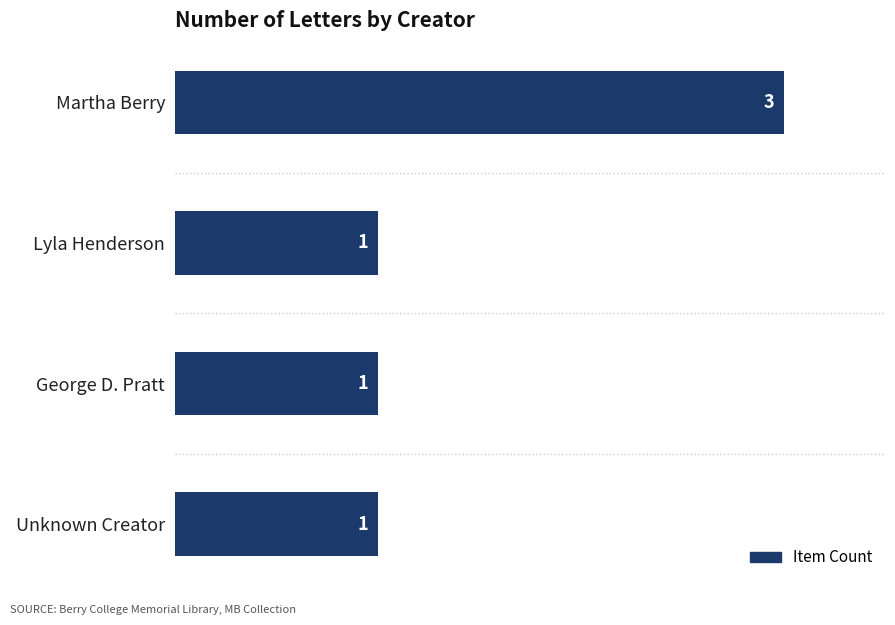

Which has a higher value, Unknown Creator or Martha Berry?

Martha Berry